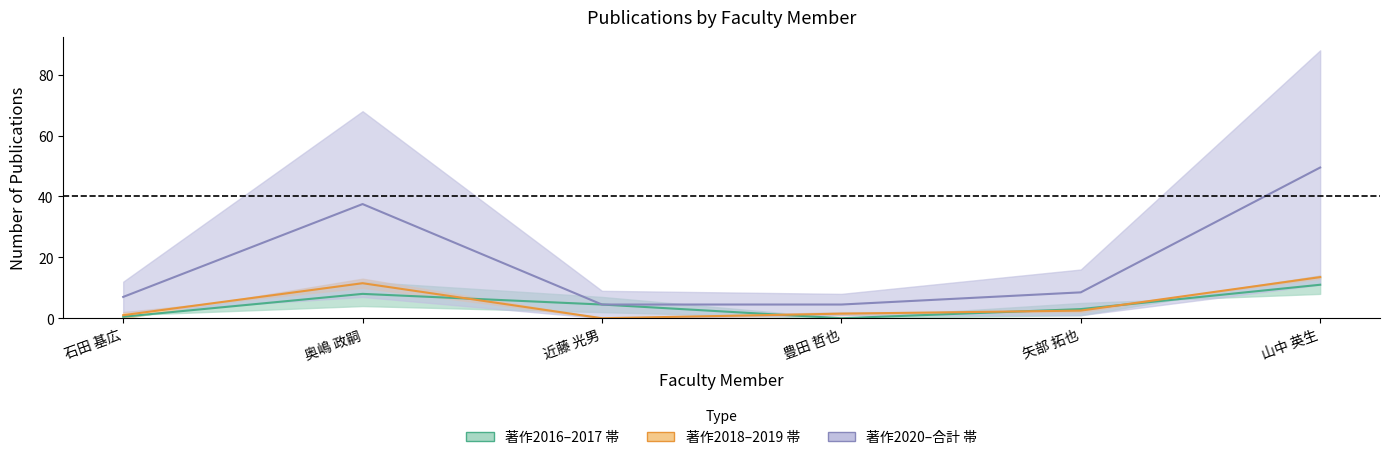

What is the difference between the second highest and minimum values in the 著作2016–2017 帯 series?

8.0